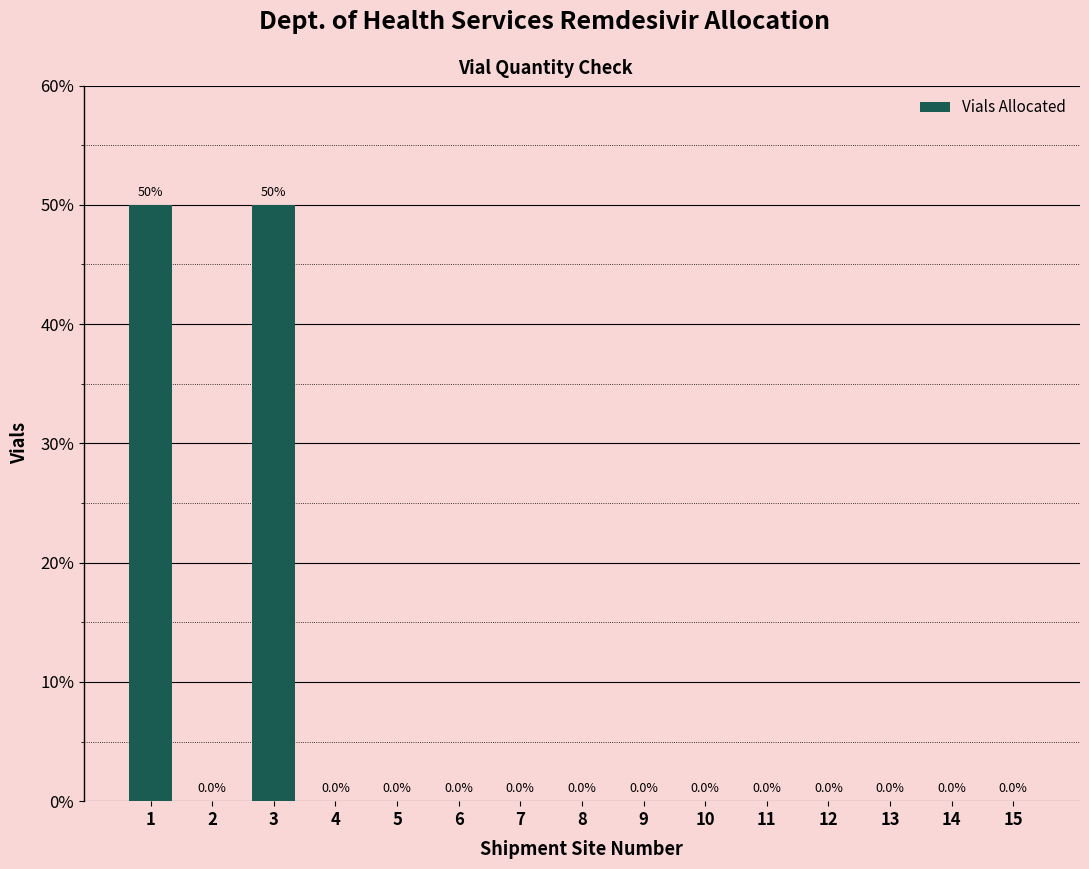

Reading left to right, transcribe all the data shown in this chart.

1=50	2=0	3=50	4=0	5=0	6=0	7=0	8=0	9=0	10=0	11=0	12=0	13=0	14=0	15=0